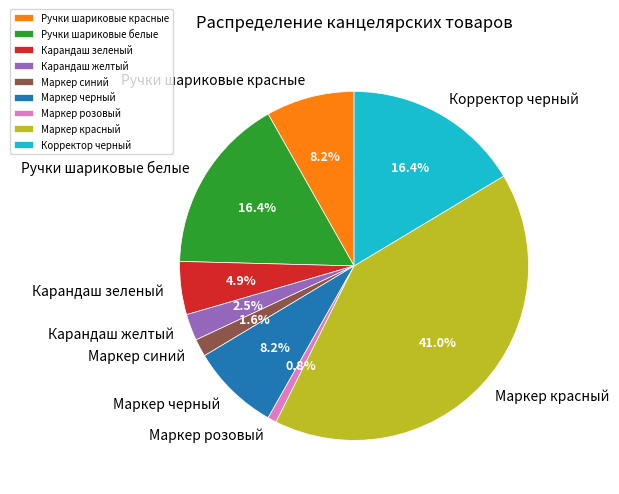

Which category has the biggest portion of the pie?

Маркер красный